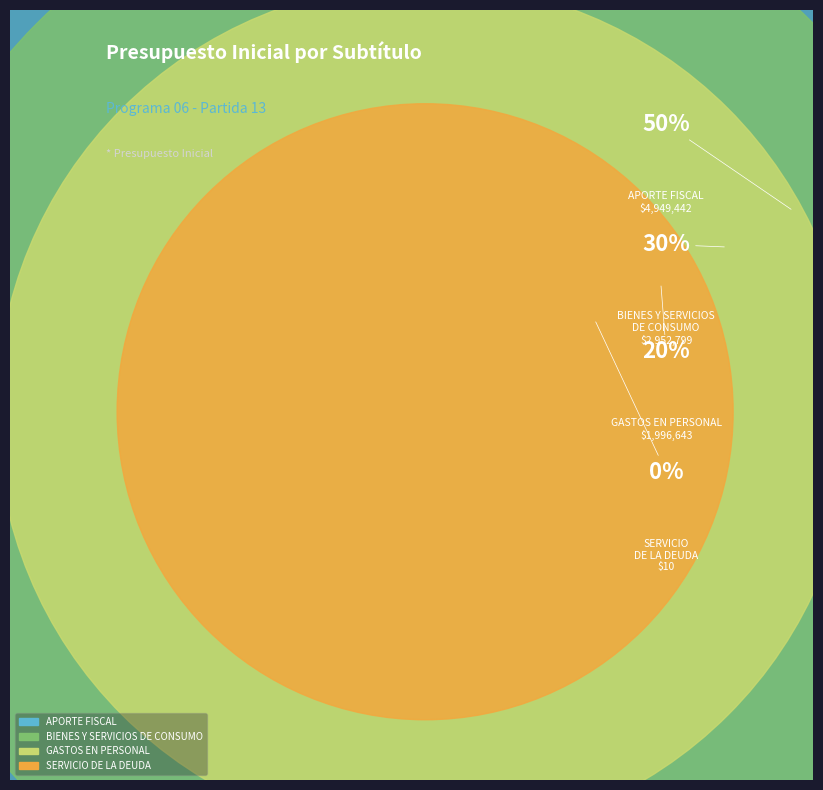

Which slice is the smallest?

SERVICIO DE LA DEUDA